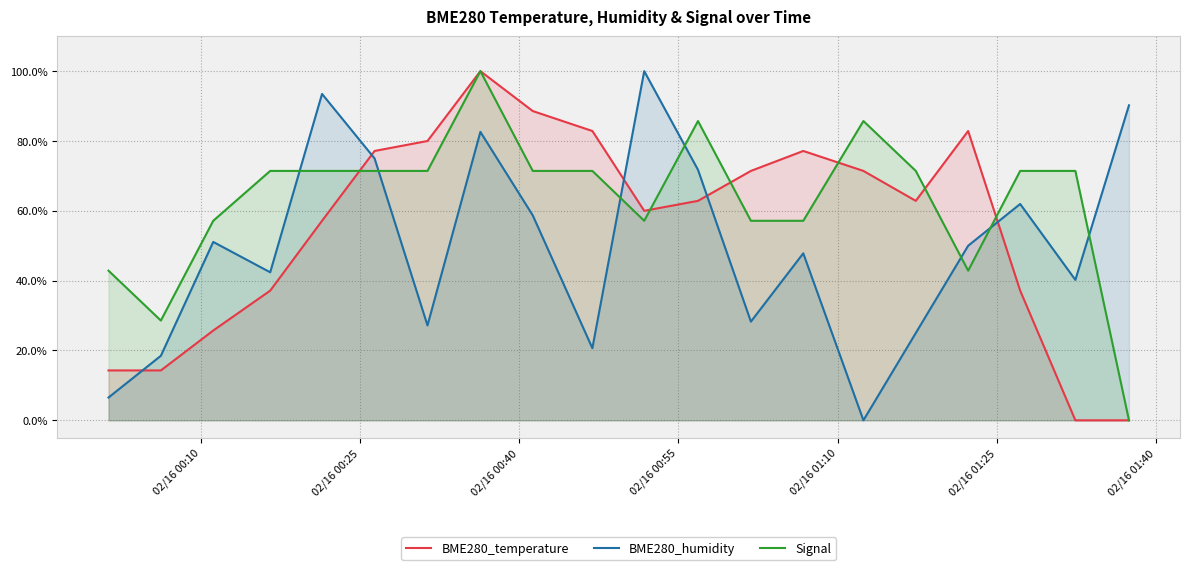

True or false: Signal and BME280_humidity intersect in this chart.

True